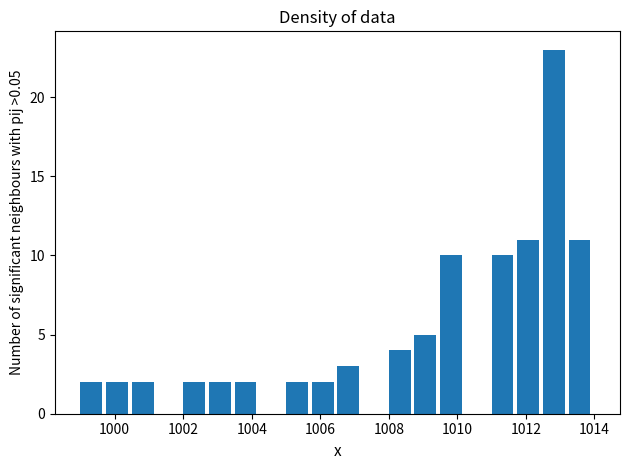

Read against the x-axis, roughly where is the centre of the tallest bar?

1012.8